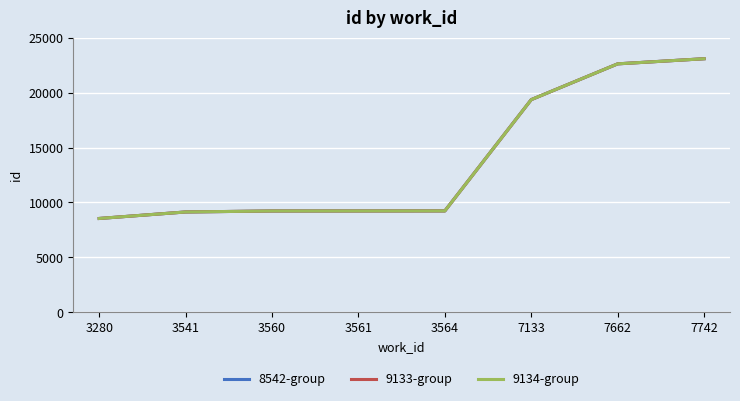

True or false: 9133-group has a value of 23082 at 7742.

True